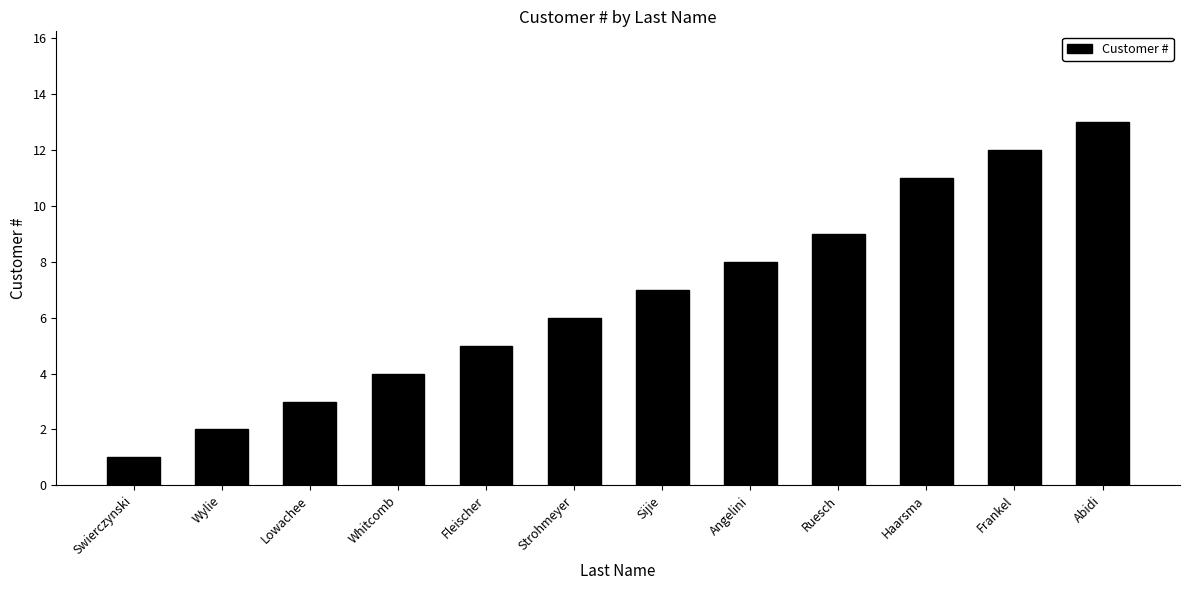

List the labels in order of value, largest first.

Abidi, Frankel, Haarsma, Ruesch, Angelini, Sijie, Strohmeyer, Fleischer, Whitcomb, Lowachee, Wylie, Swierczynski